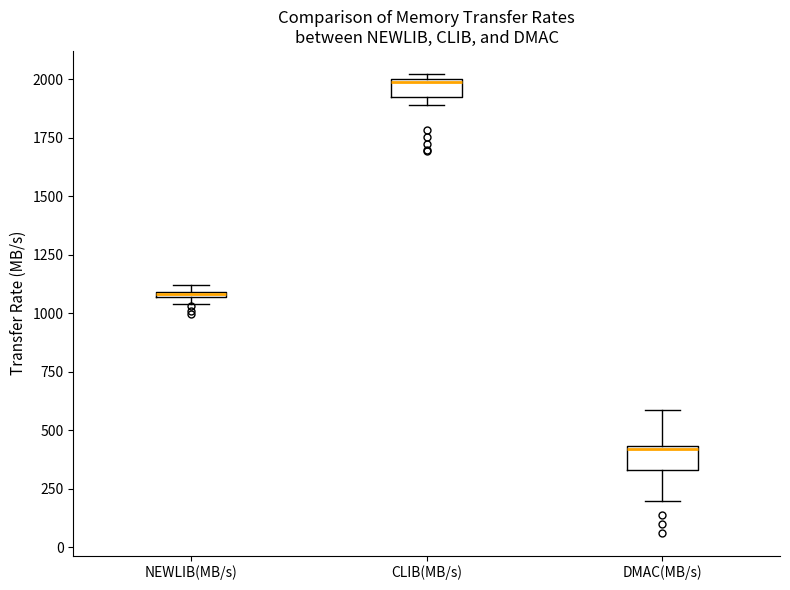

Where is the lower edge of the box for NEWLIB(MB/s) on the y-axis? The values are not printed on the chart, so give them approximately, as read against the axis.

1050